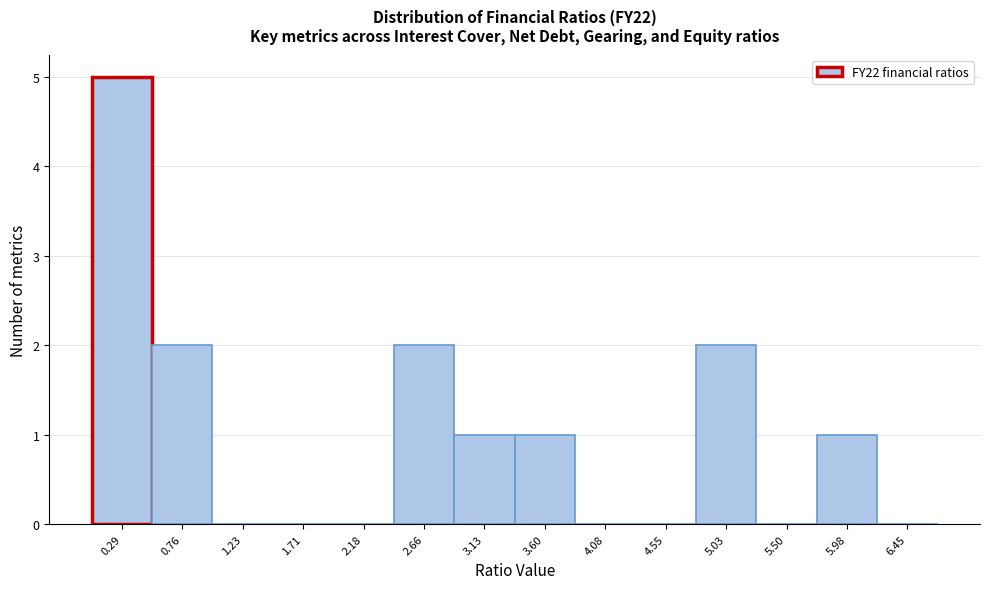

Over which range of the x-axis is the bar tallest?

0.05 to 0.50